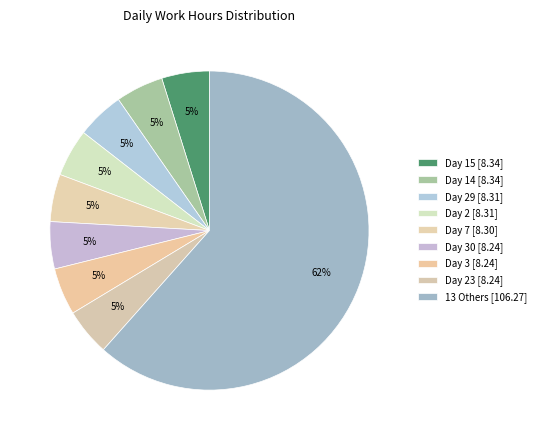

Count the number of slices in the pie.

9